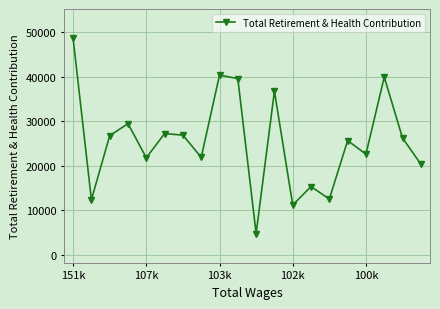

What is the value of the 10th point from the left?

39597